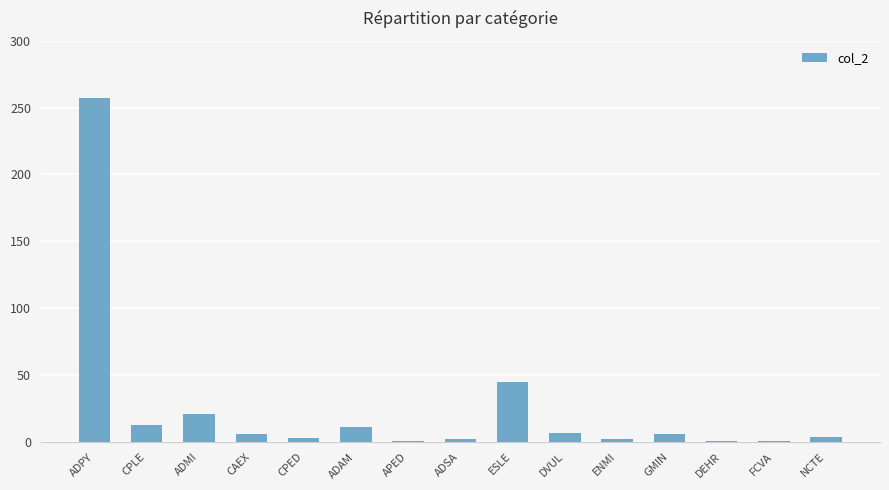

Between ADMI and ADAM, which is larger?

ADMI